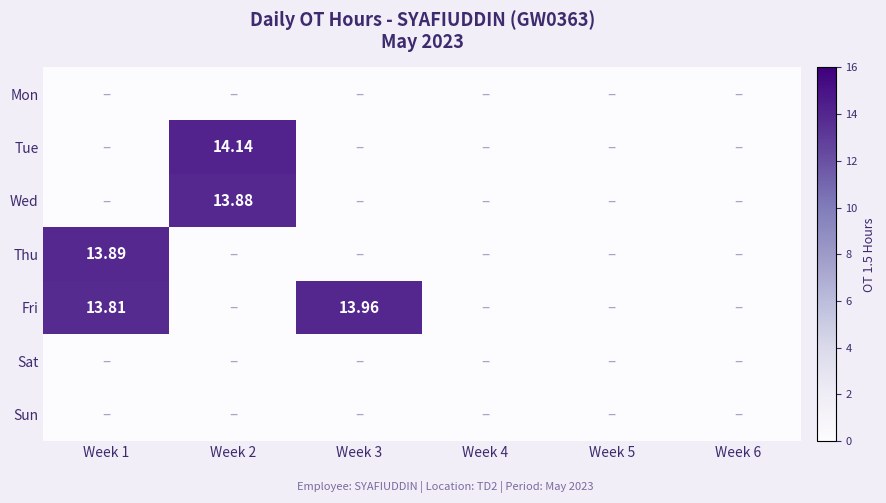

Is the value of Thu at Week 6 greater than the value of Mon at Week 2?

No